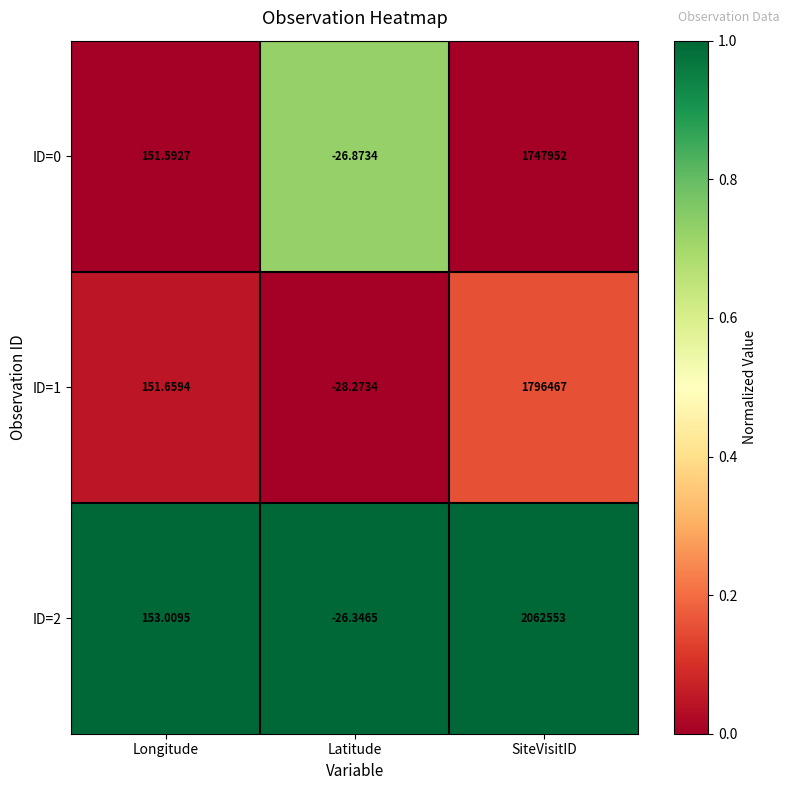

Is the value of ID=2 at SiteVisitID greater than the value of ID=0 at Longitude?

Yes